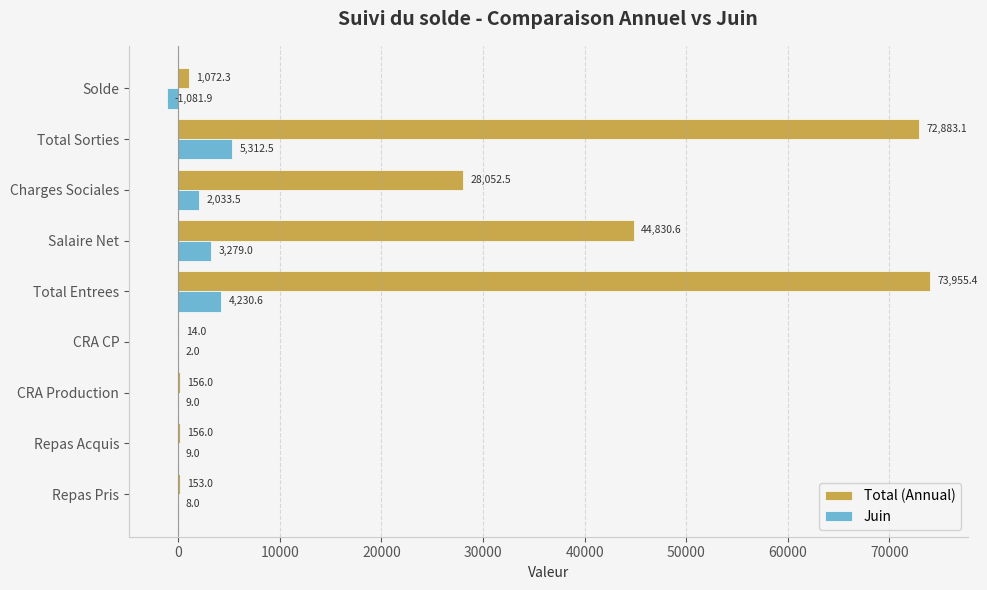

What is the highest value of the Total (Annual) series?

73955.4